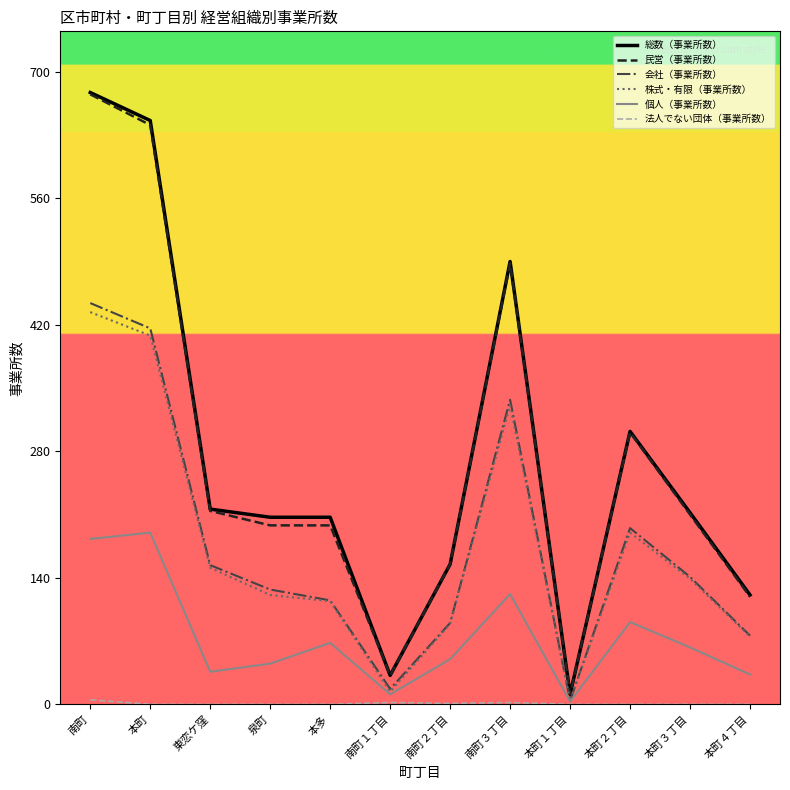

What is the maximum value shown in the chart?

677